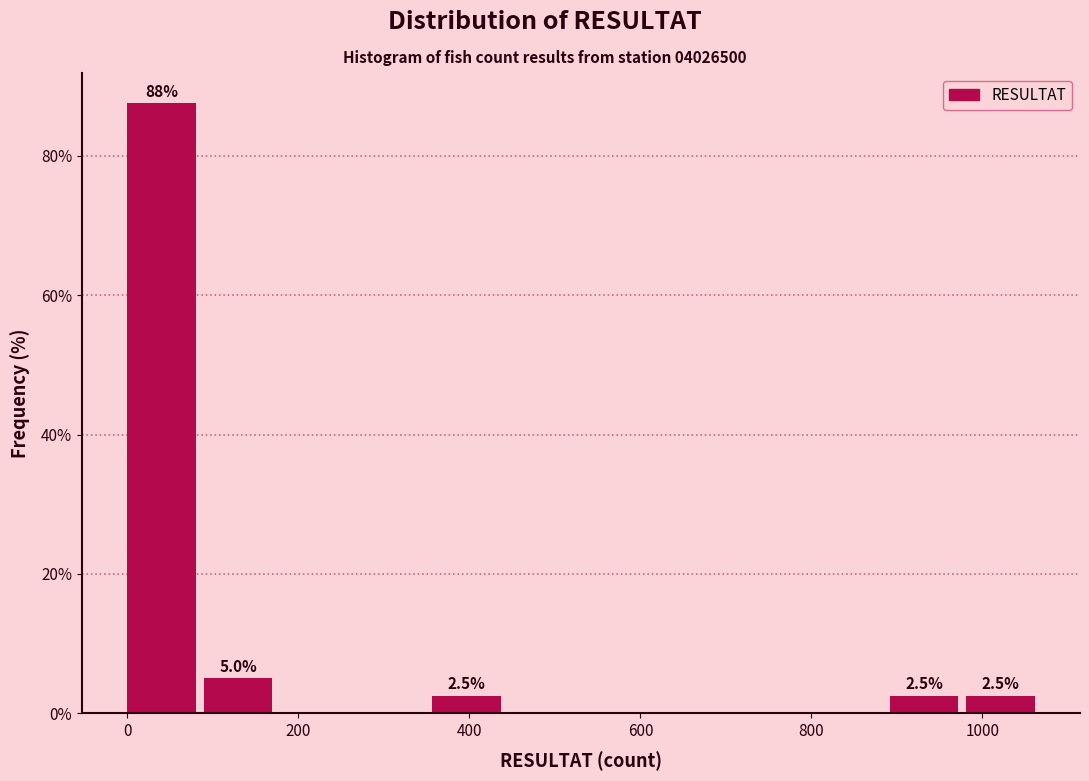

Which range on the x-axis has the tallest bar?

0 to 80